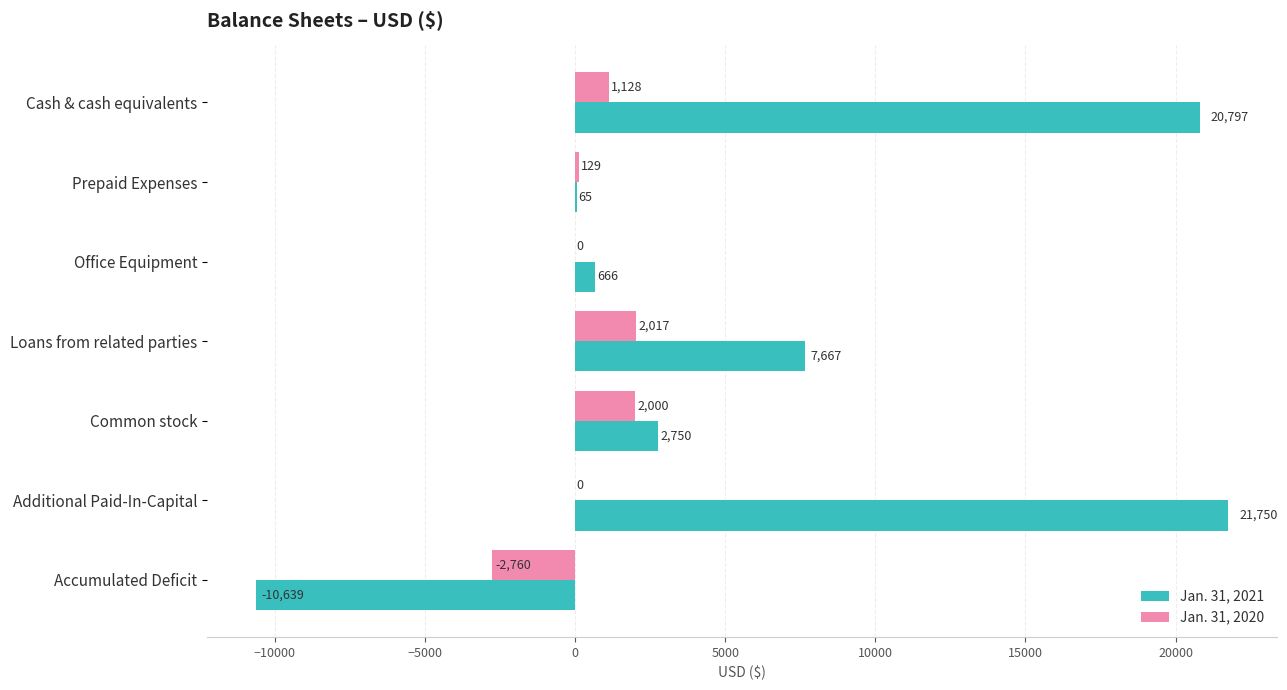

Read the Jan. 31, 2021 value at Accumulated Deficit.

-10639